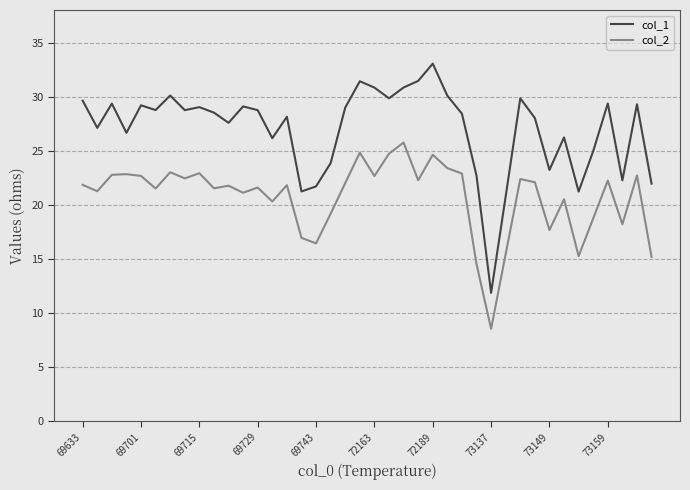

Which series has the largest total across all categories?

col_1